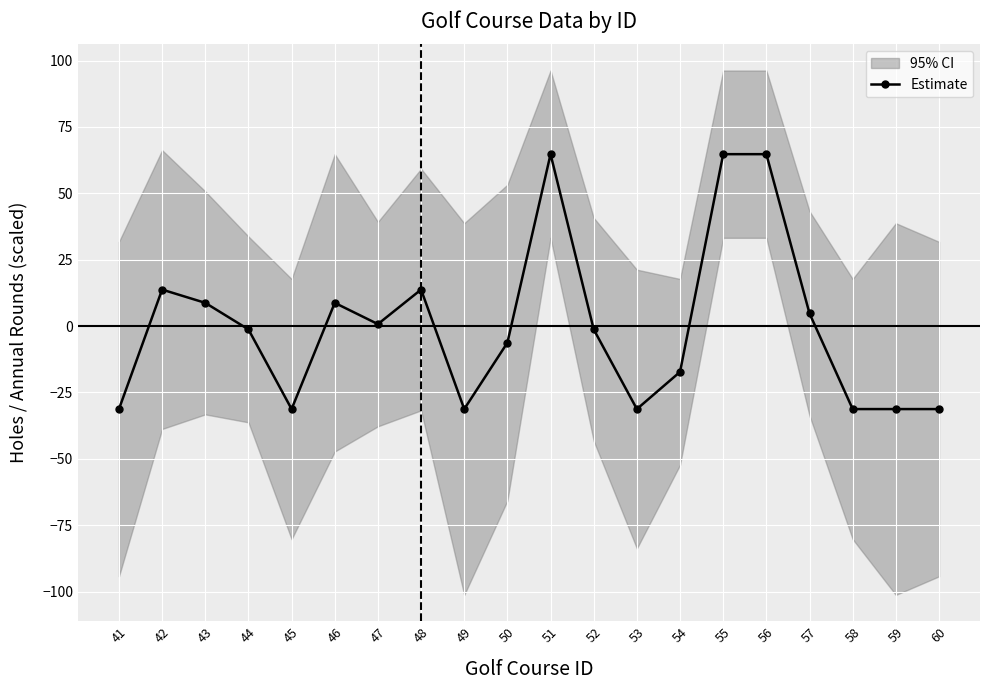

Which category has the lowest value across all series?

41